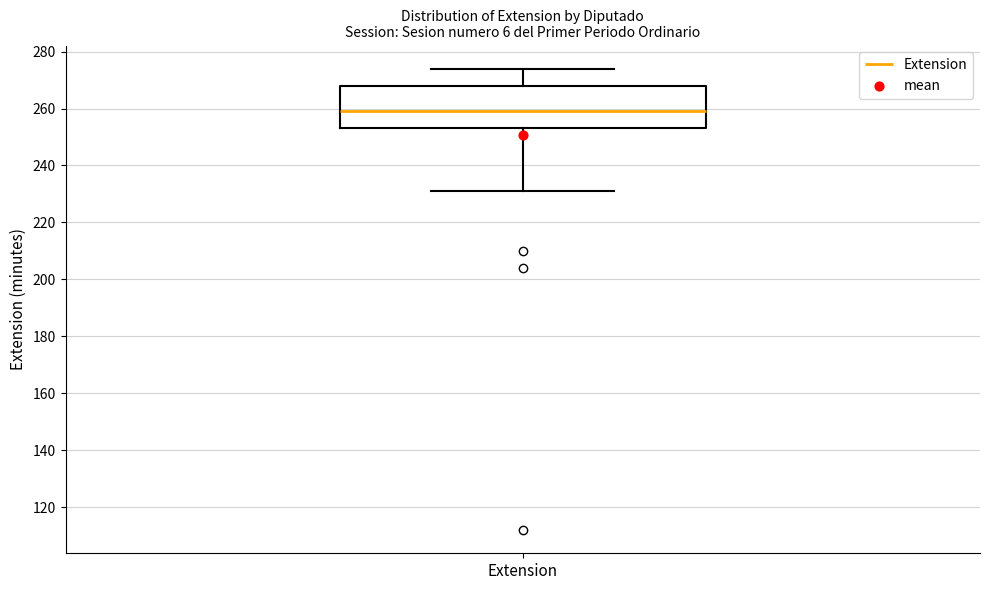

Where does the upper whisker of the box for Extension end on the y-axis? The values are not printed on the chart, so give them approximately, as read against the axis.

274